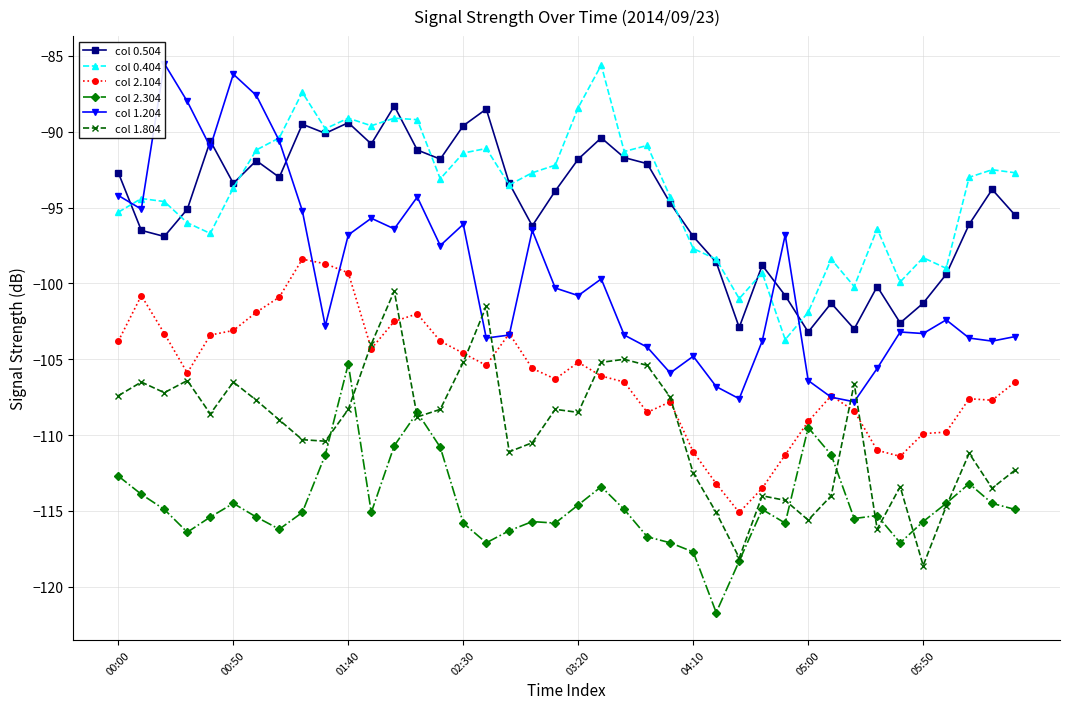

What are all the series names shown in the legend?

col 0.504, col 0.404, col 2.104, col 2.304, col 1.204, col 1.804